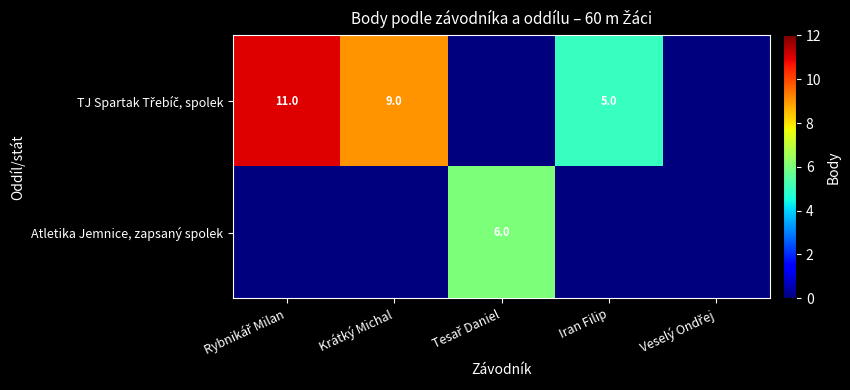

What is the difference between the maximum and minimum values in the Atletika Jemnice, zapsaný spolek series?

6